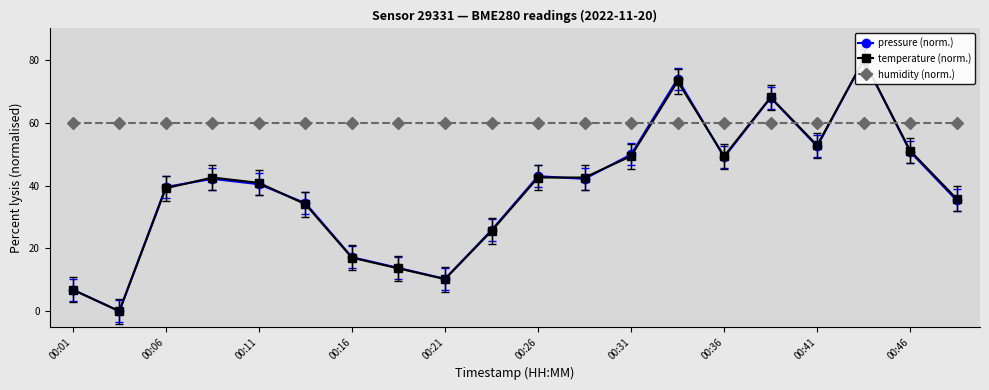

How many lines are shown in the chart?

3